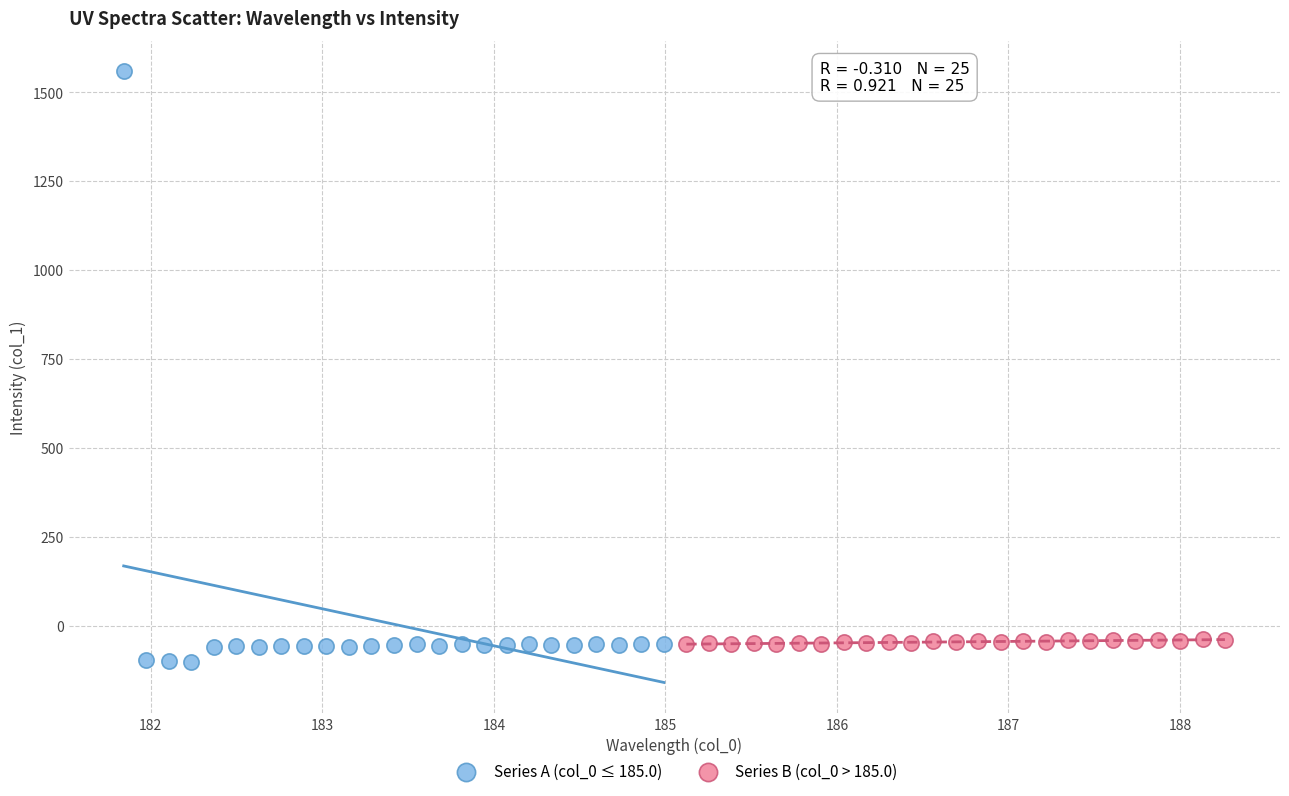

Which series contains the highest Y value?

Series A (col_0 ≤ 185.0)